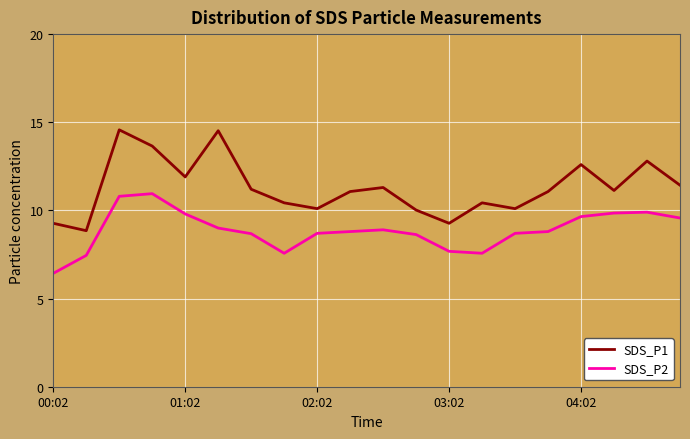

List the series in order of their peak value, lowest first.

SDS_P2, SDS_P1